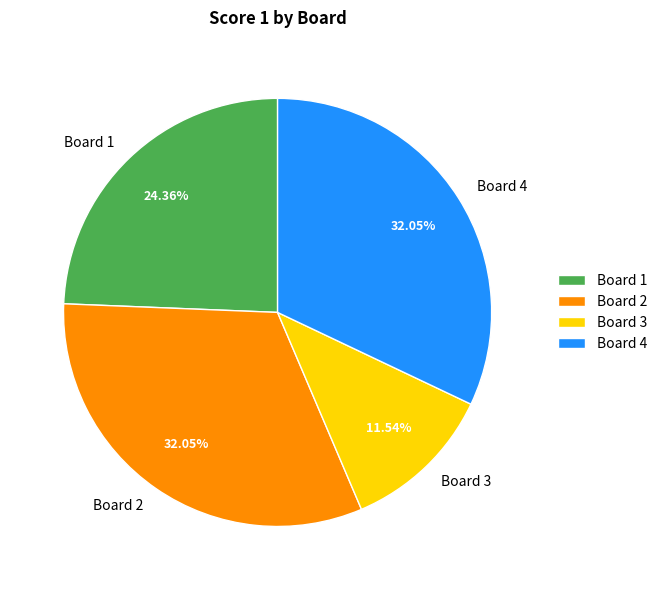

The Board 4 slice represents 32% of the pie. True or false?

True